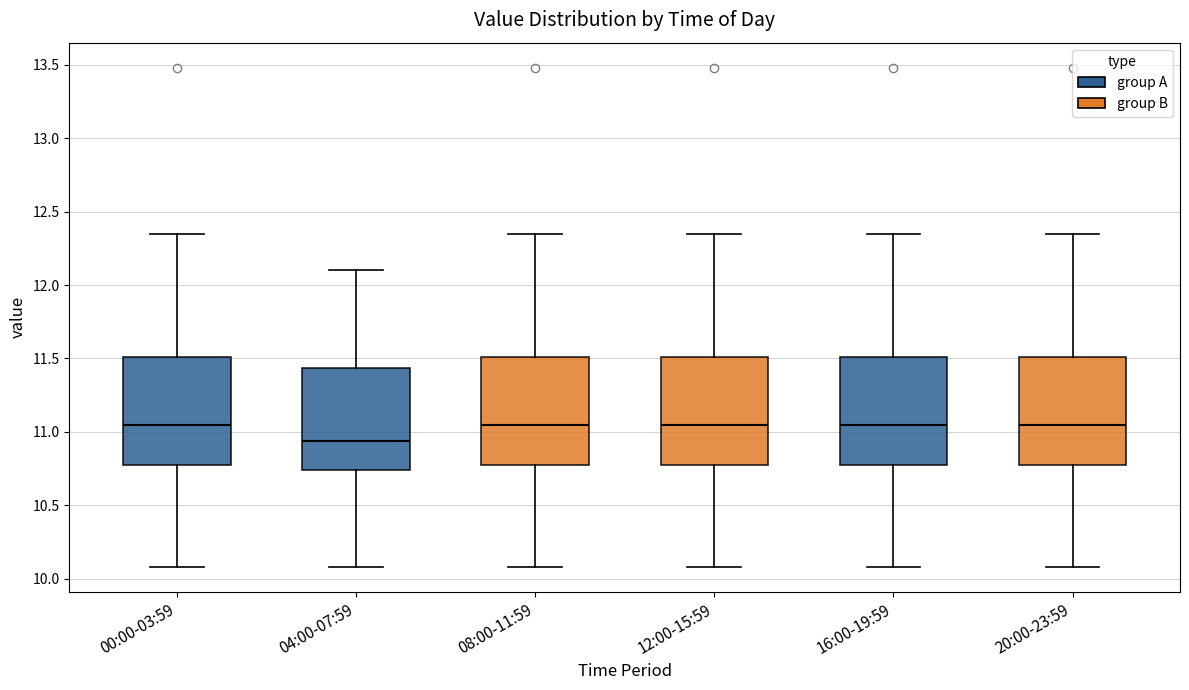

Reading left to right, transcribe this box plot: for each box, give where its median line is, the range the box spans, and where its two whiskers end, as read against the y-axis. The values are not printed on the chart, so give them approximately, as read against the axis.

00:00-03:59: median 11.05, box 10.75 to 11.50, whiskers 10.10 to 12.35
04:00-07:59: median 10.95, box 10.75 to 11.45, whiskers 10.10 to 12.10
08:00-11:59: median 11.05, box 10.75 to 11.50, whiskers 10.10 to 12.35
12:00-15:59: median 11.05, box 10.75 to 11.50, whiskers 10.10 to 12.35
16:00-19:59: median 11.05, box 10.75 to 11.50, whiskers 10.10 to 12.35
20:00-23:59: median 11.05, box 10.75 to 11.50, whiskers 10.10 to 12.35